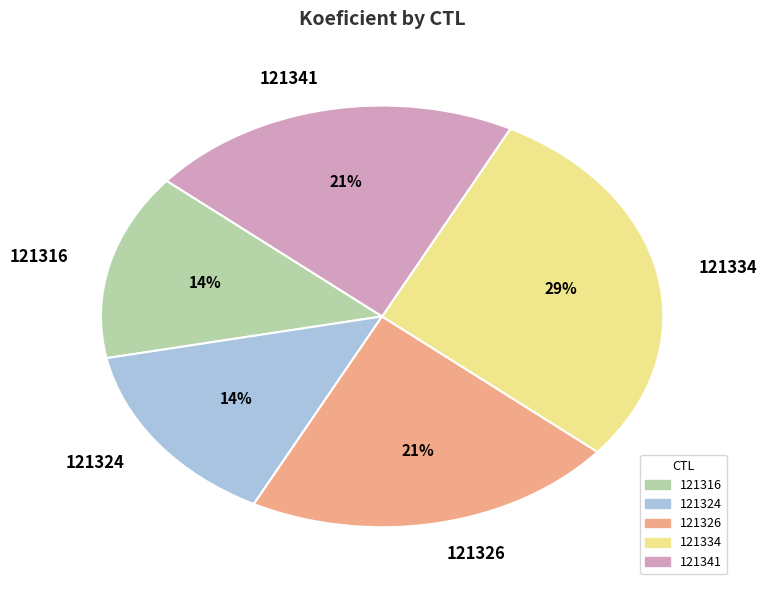

What is the largest slice in the pie chart?

121334